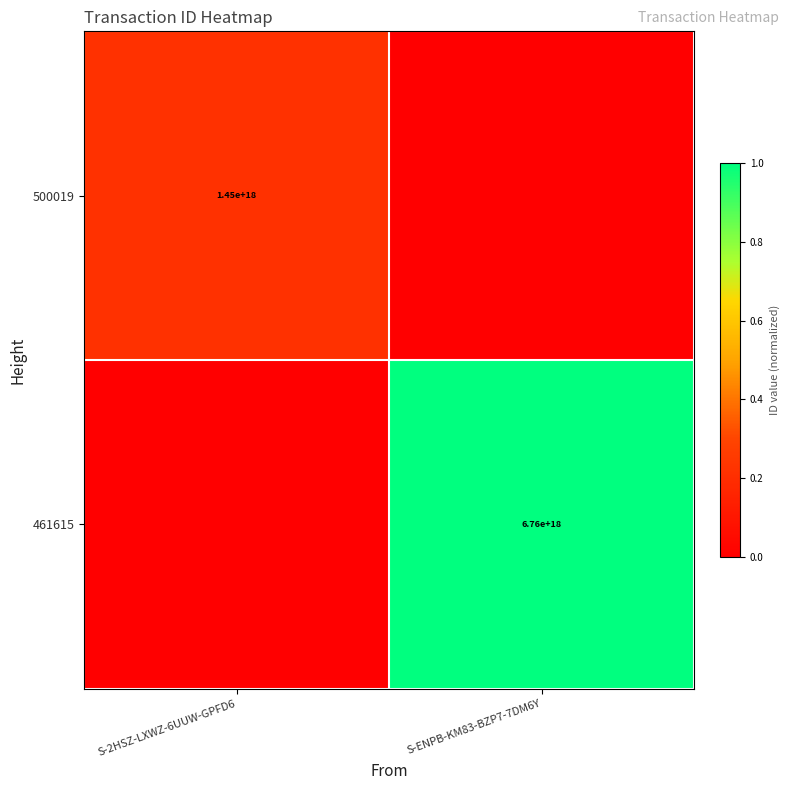

Is the value of 461615 at S-ENPB-KM83-BZP7-7DM6Y greater than the value of 500019 at S-2HSZ-LXWZ-6UUW-GPFD6?

Yes